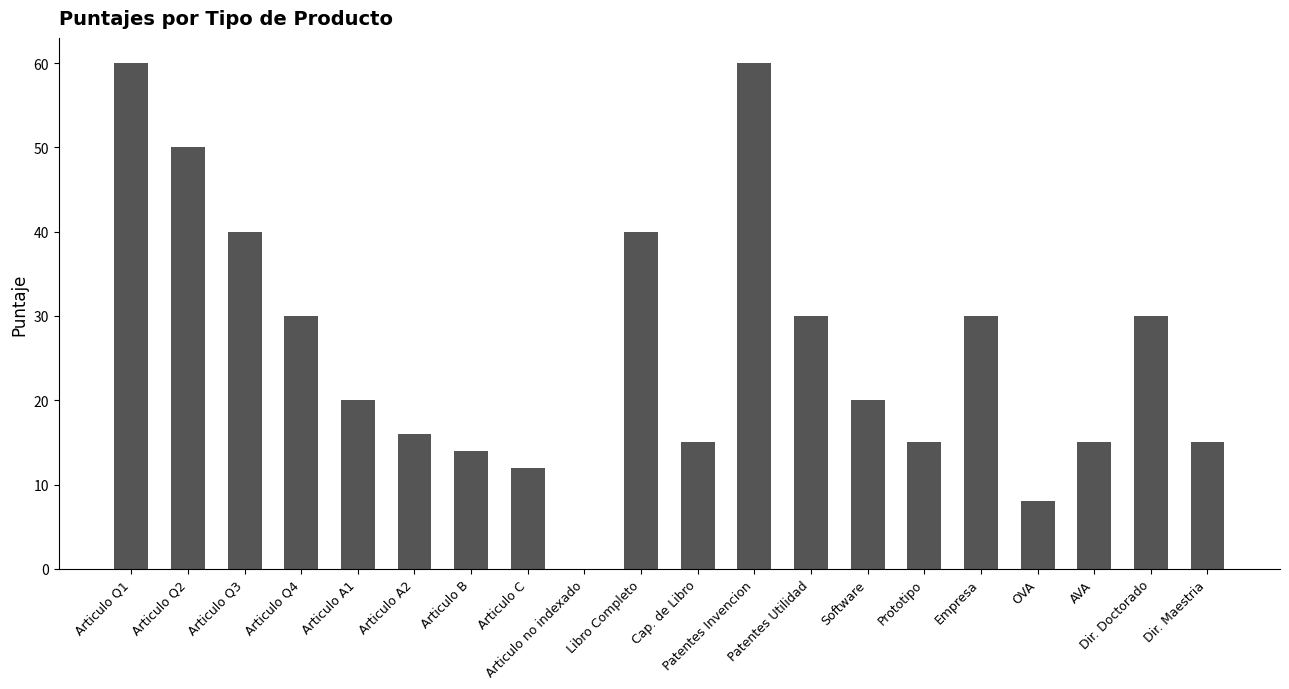

The value at Patentes Invencion is 60. True or false?

True